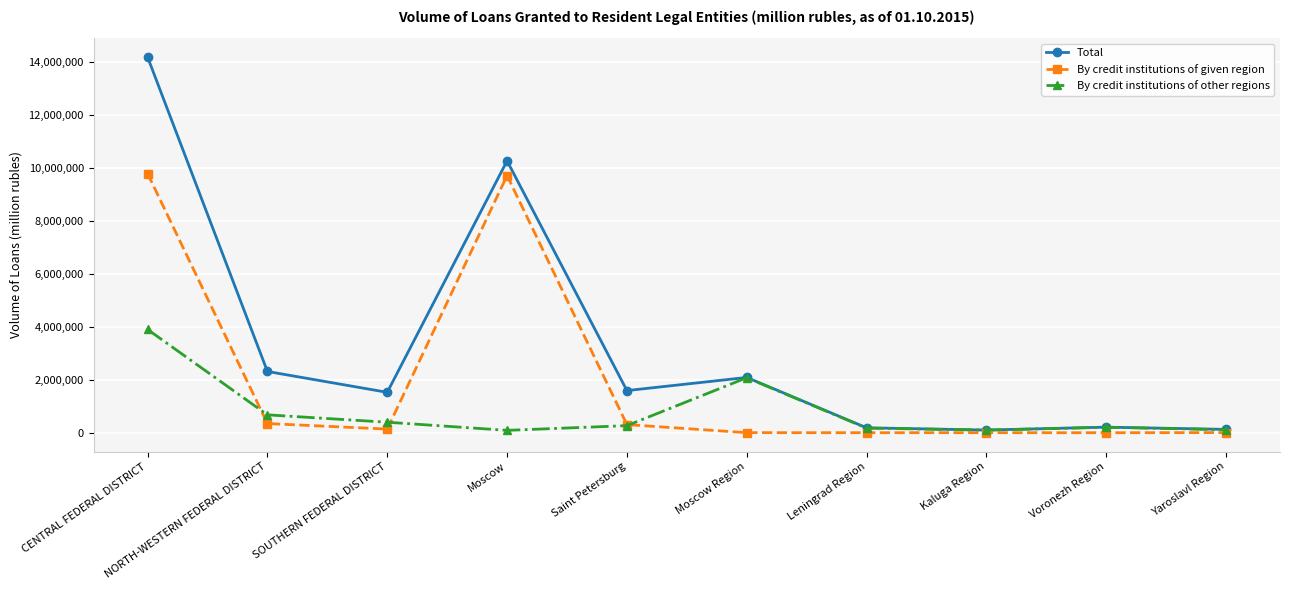

In By credit institutions of given region, how many points are higher than both neighbors (excluding endpoints)?

2